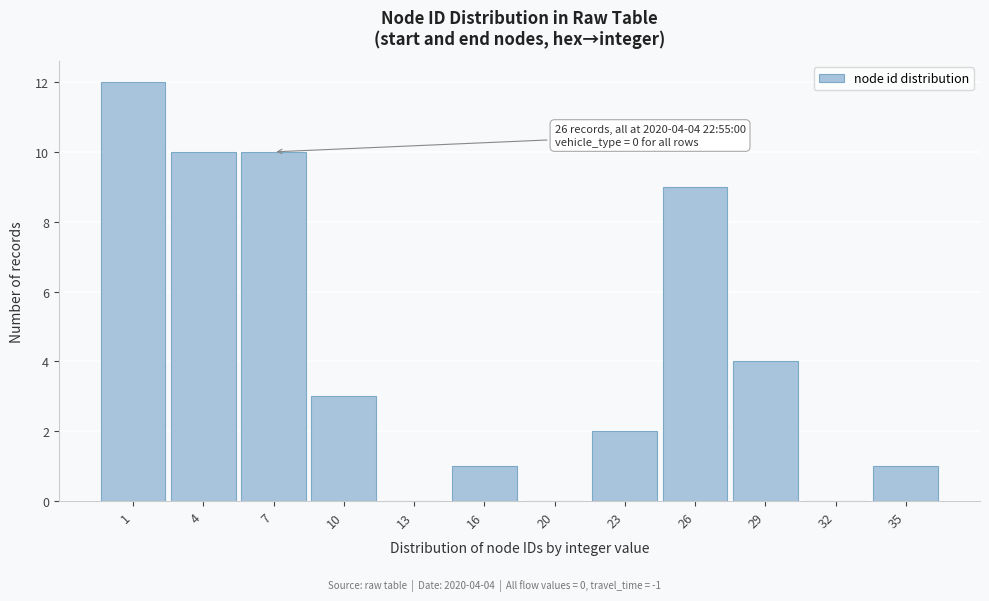

Reading left to right, extract all data points from this chart.

1=12	4=10	7=10	10=3	13=0	16=1	20=0	23=2	26=9	29=4	32=0	35=1